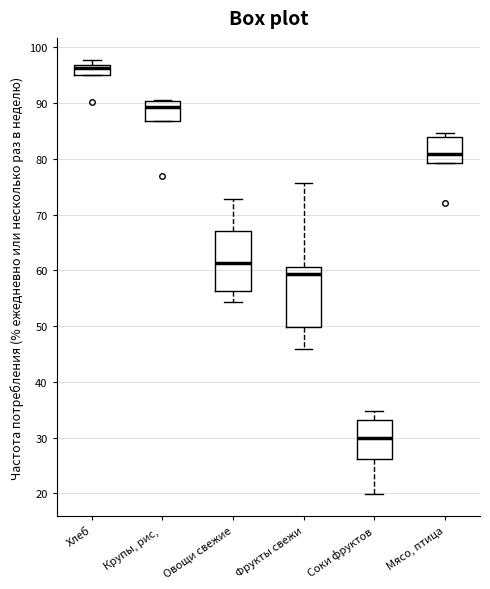

Reading left to right, transcribe this box plot: for each box, give where its median line is, the range the box spans, and where its two whiskers end, as read against the y-axis. The values are not printed on the chart, so give them approximately, as read against the axis.

Хлеб: median 96, box 95 to 97, whiskers 95 to 98
Крупы, рис,: median 89, box 87 to 90, whiskers 87 to 91
Овощи свежие: median 61, box 56 to 67, whiskers 54 to 73
Фрукты свежи: median 59, box 50 to 61, whiskers 46 to 76
Соки фруктов: median 30, box 26 to 33, whiskers 20 to 35
Мясо, птица: median 81, box 79 to 84, whiskers 79 to 85